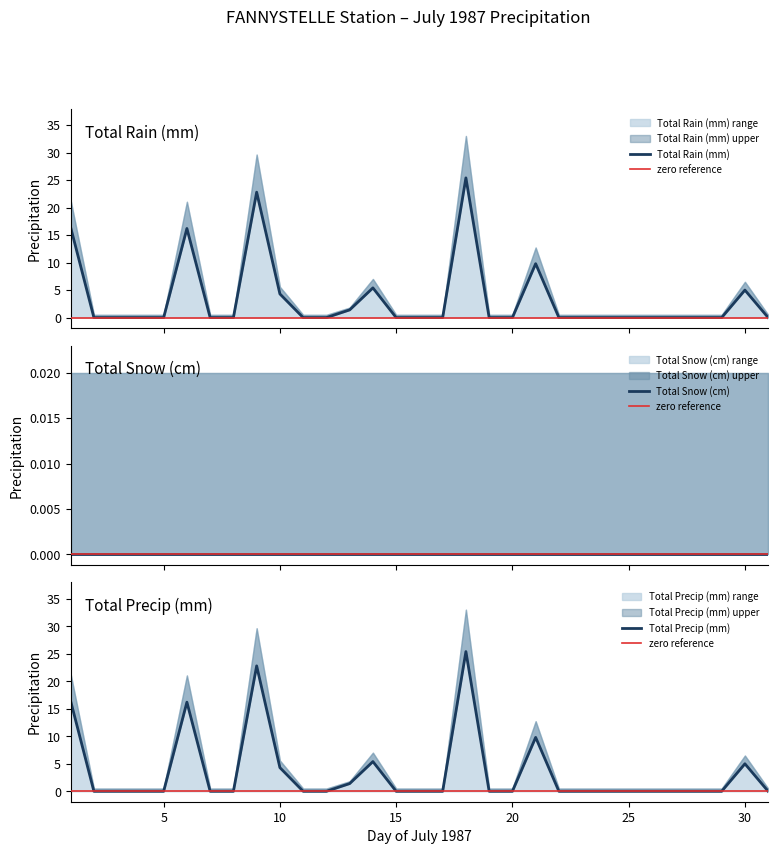

Which series has the widest spread of values?

Total Rain (mm)